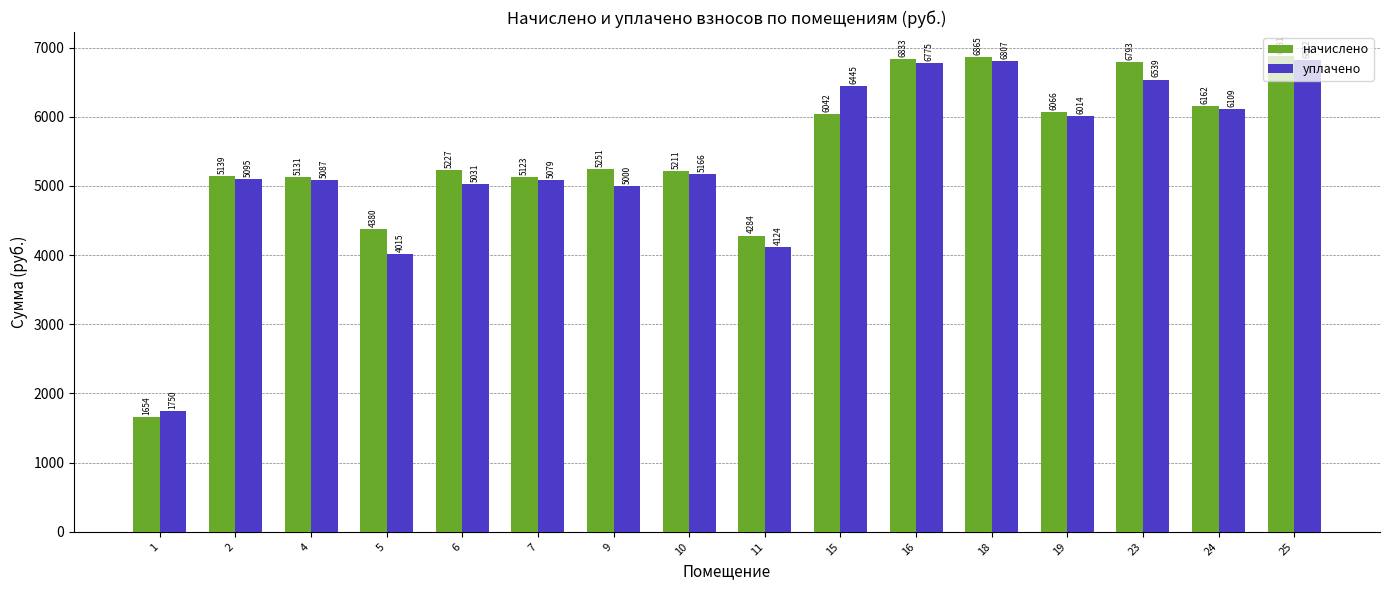

Where is уплачено nearest to the value 4285?

11